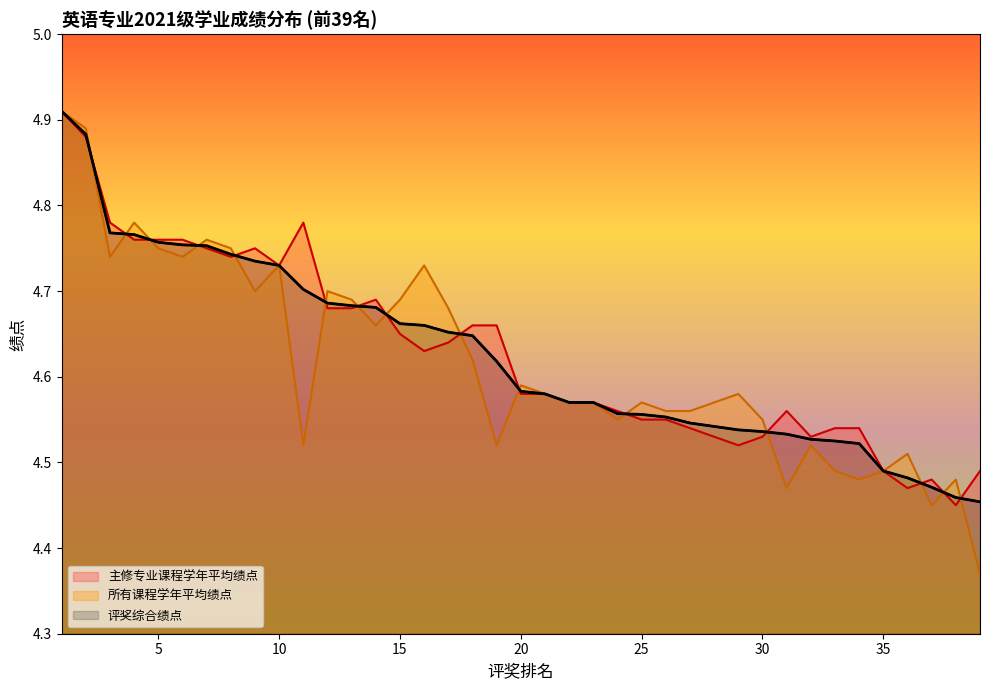

Is it true that 评奖综合绩点 equals 6.1 at 26?

False